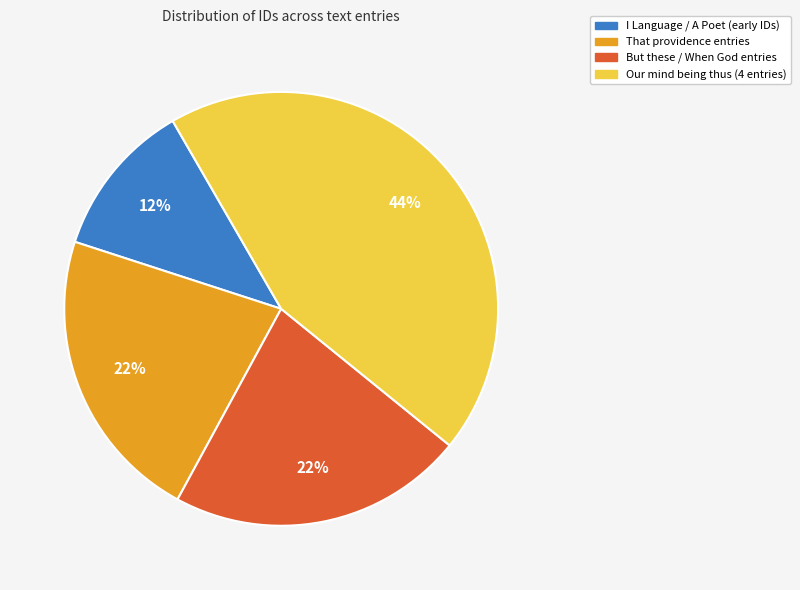

Is the sum of That providence entries and Our mind being thus (4 entries) greater than half?

Yes